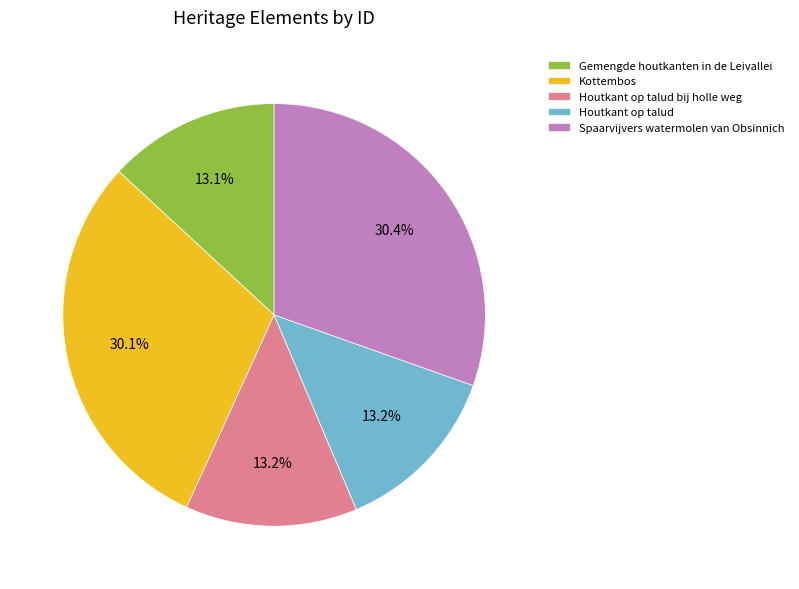

What portion of the pie excludes Houtkant op talud?

86.8%